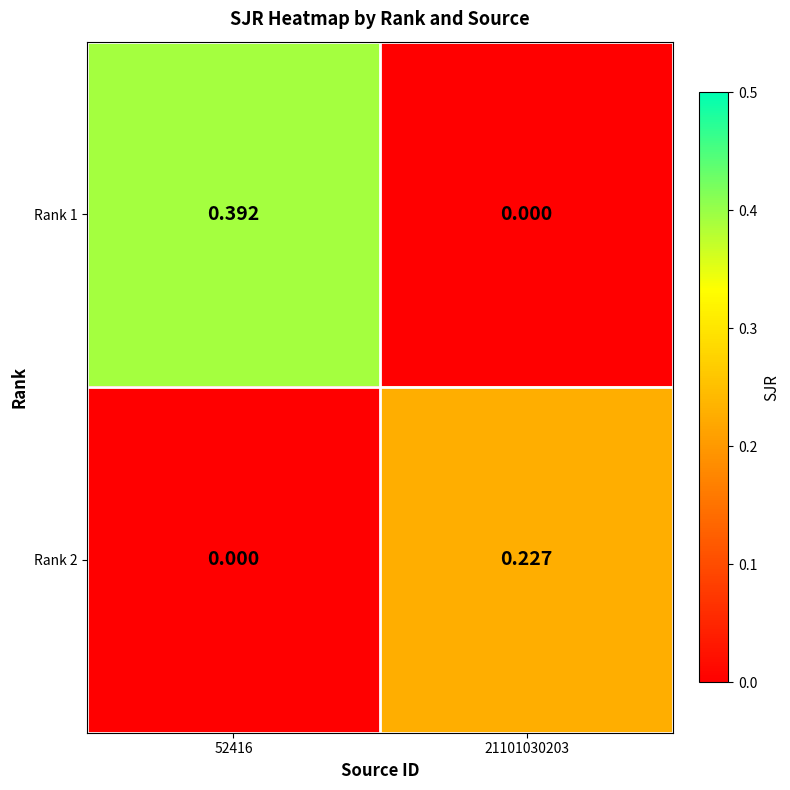

How many data points does each series have?

2